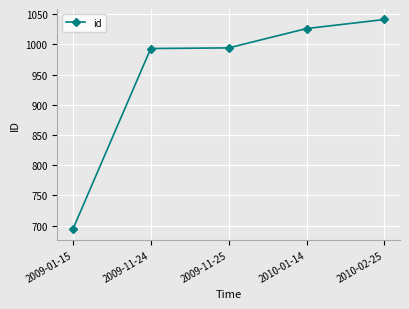

Which label corresponds to the largest value in the chart?

2010-02-25